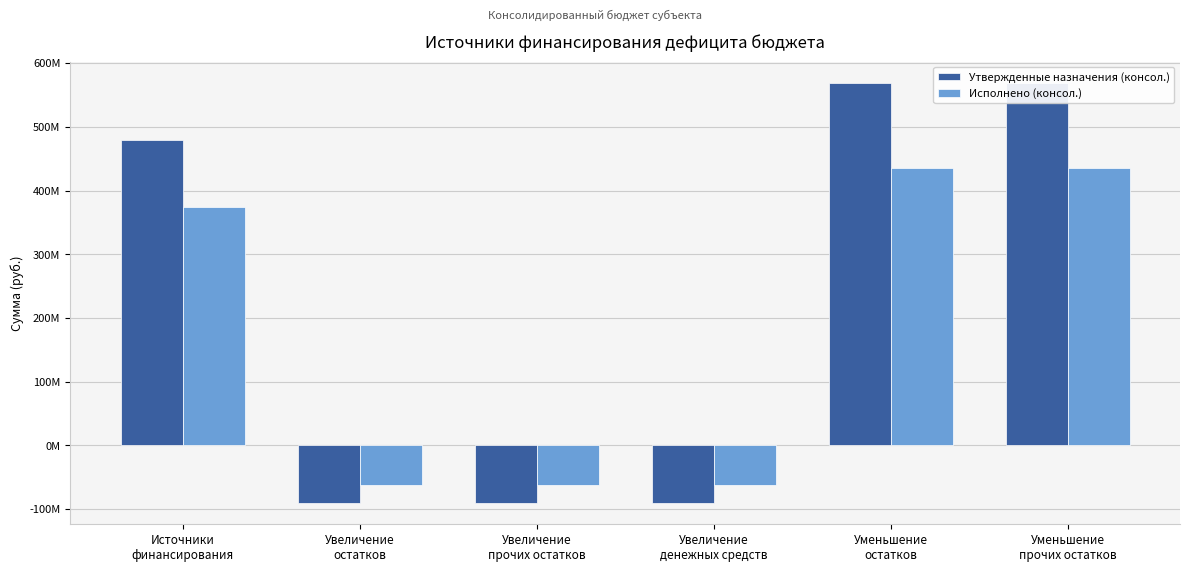

Does the chart contain stacked bars?

No